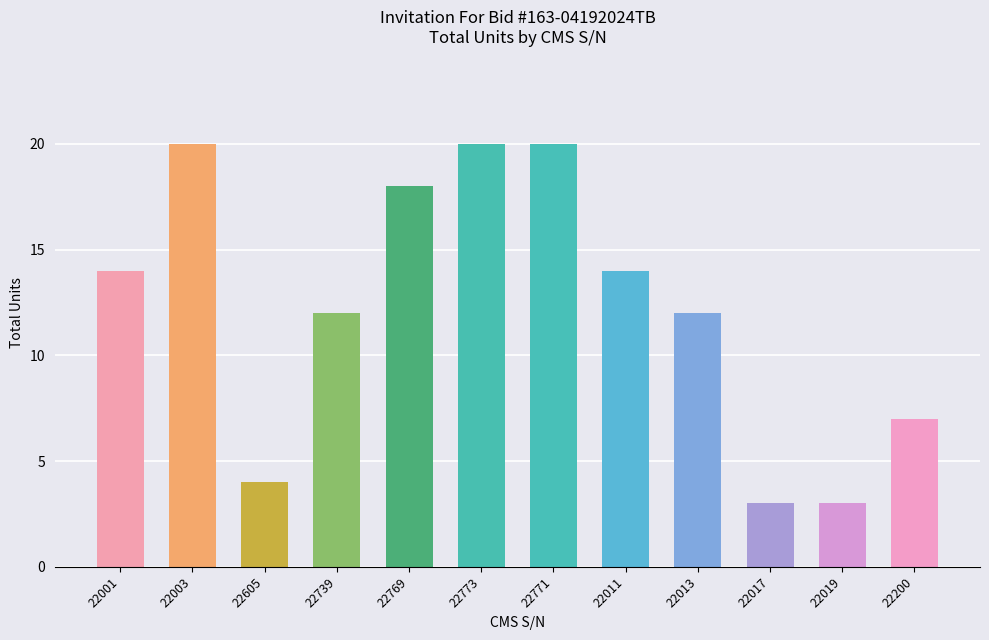

What is the label of the 6th bar from the right?

22771